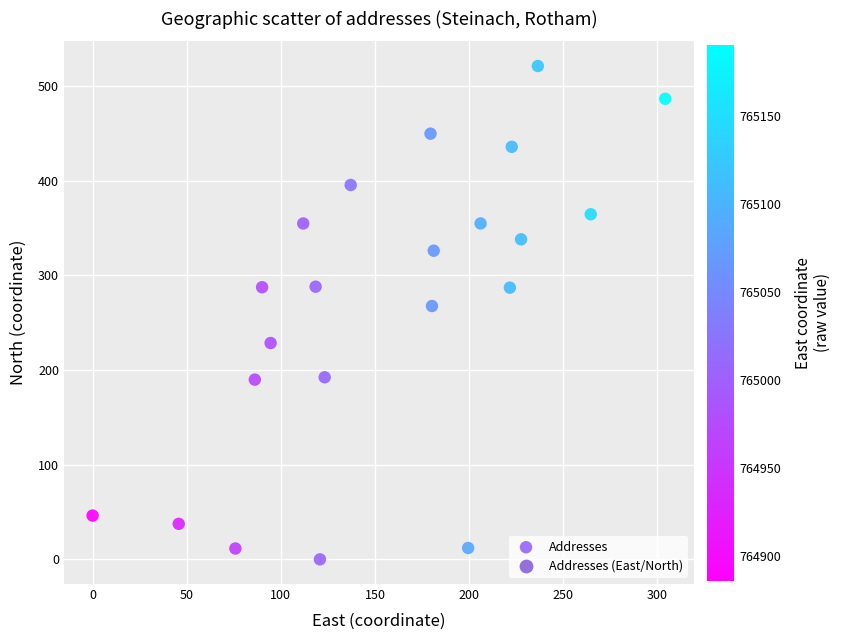

What Y value in the scatter plot is closest to 260?

267.7